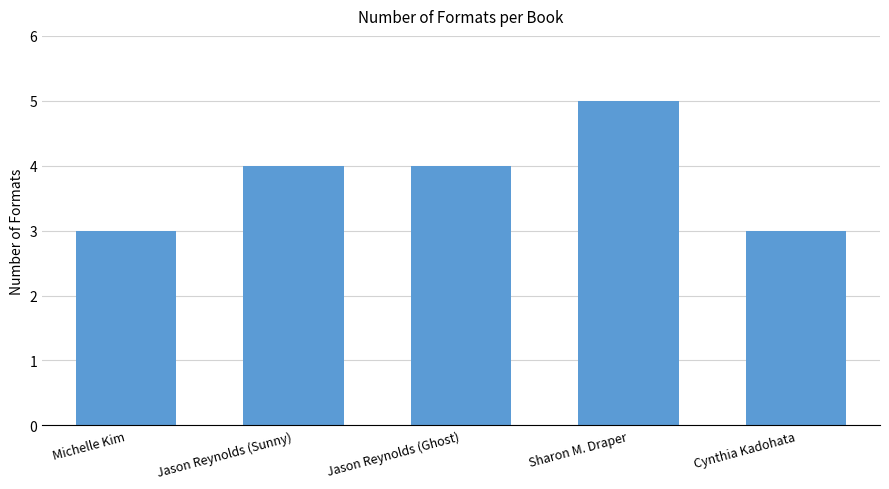

Reading right to left, list all the values displayed in this chart.

Cynthia Kadohata=3	Sharon M. Draper=5	Jason Reynolds (Ghost)=4	Jason Reynolds (Sunny)=4	Michelle Kim=3